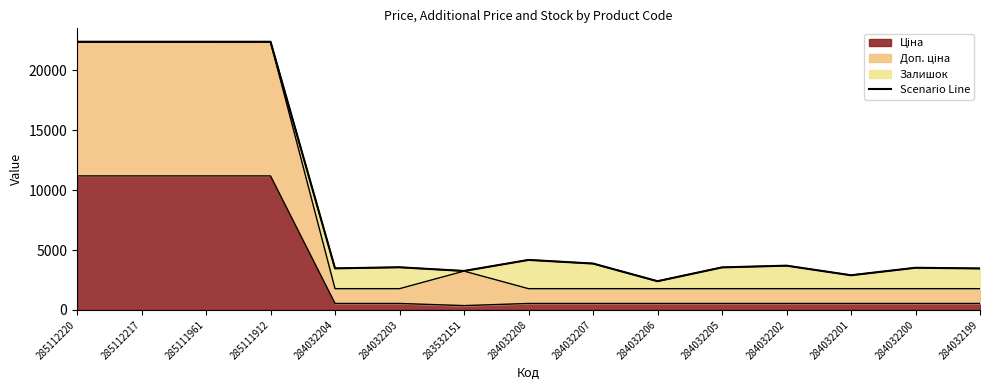

Is it true that the value at 284032203 is 3560.4?

True